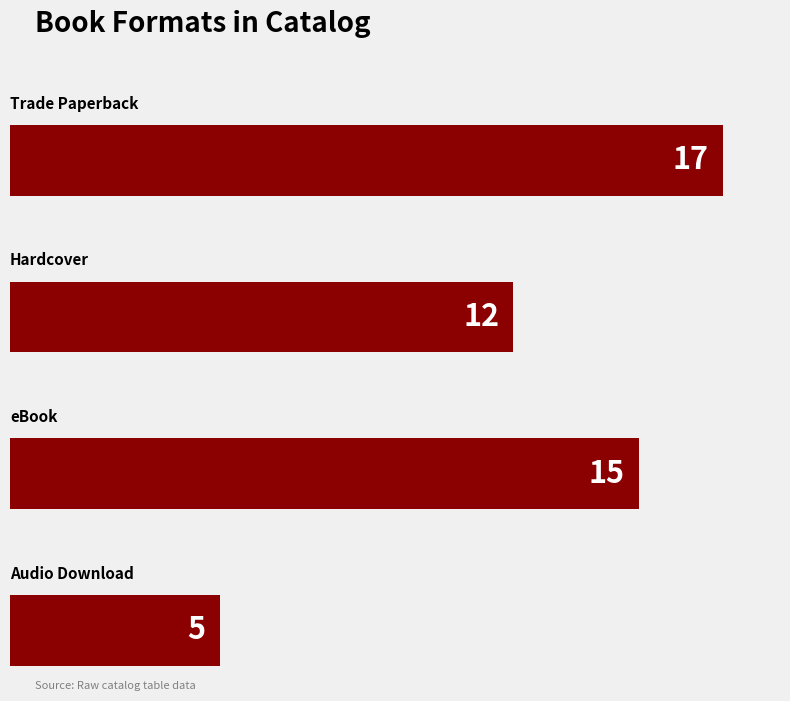

What is the label of the 3rd bar from the left?

eBook